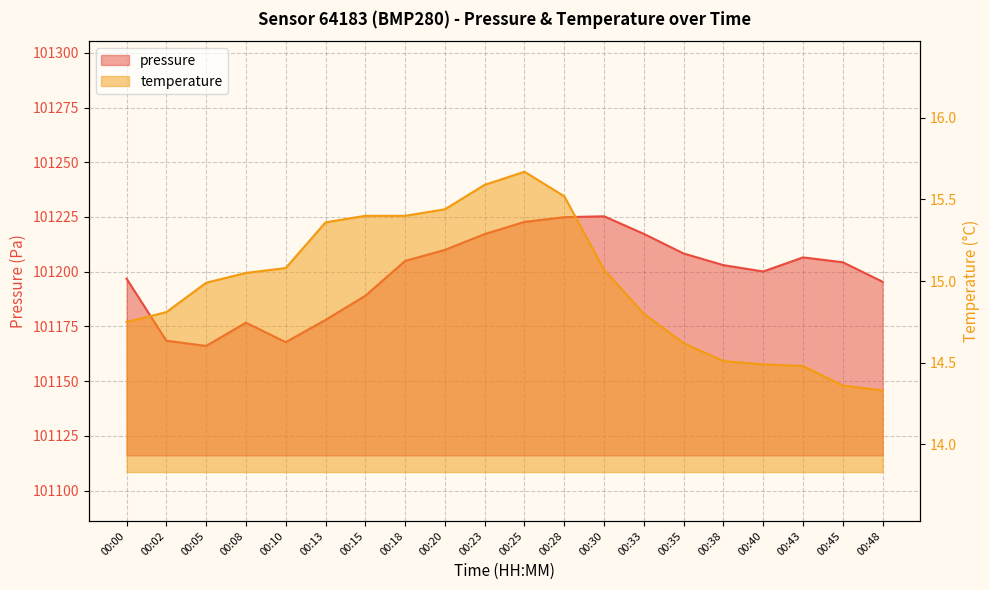

Is it true that temperature equals 14.4 at 00:45?

True